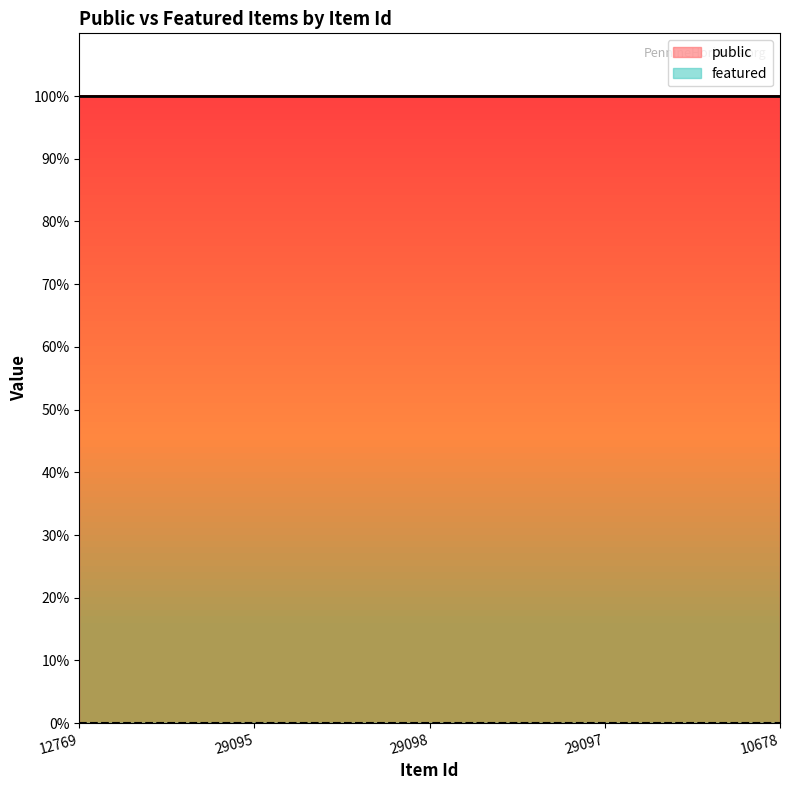

True or false: featured has more than 0 points higher than both neighbors.

False